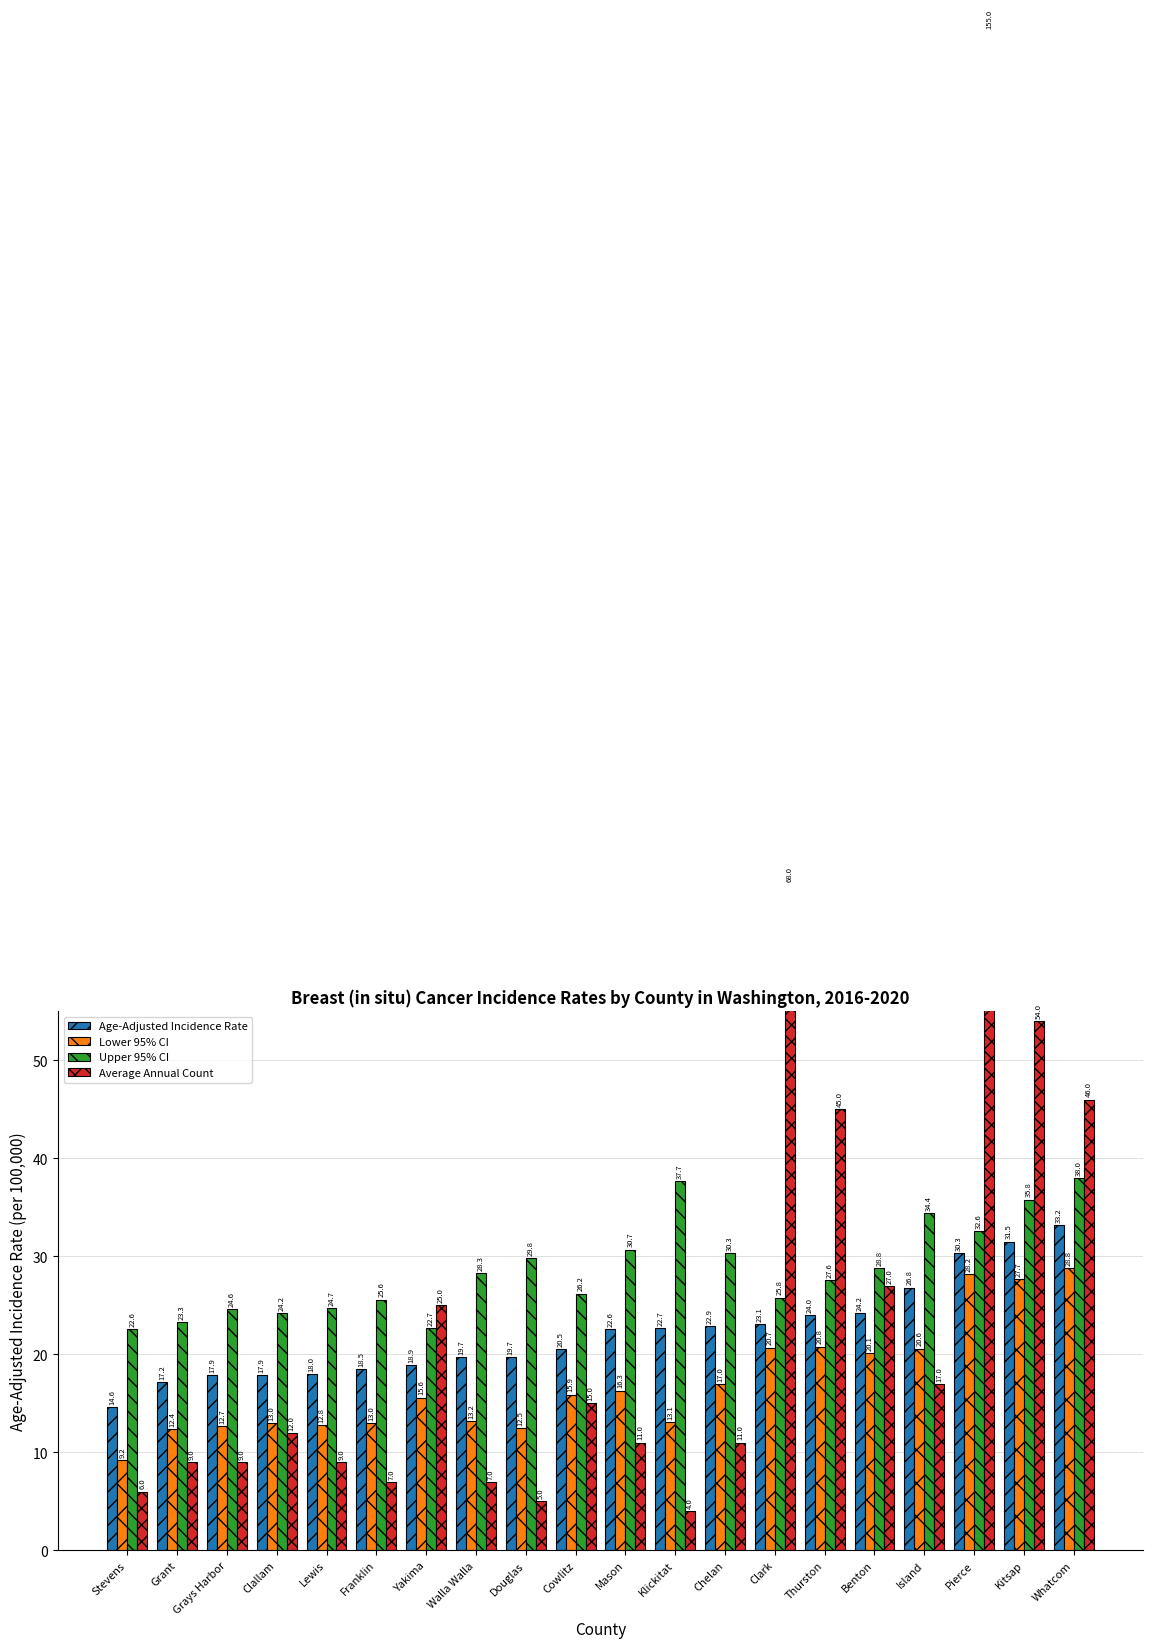

How many groups of bars are there?

20